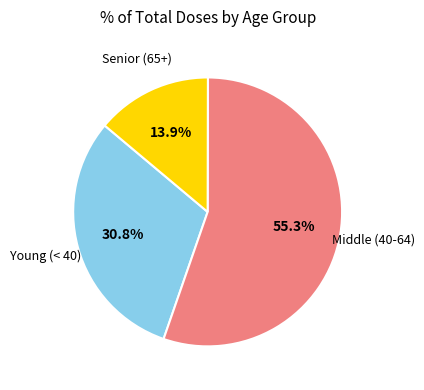

Does any single category account for the majority?

Yes